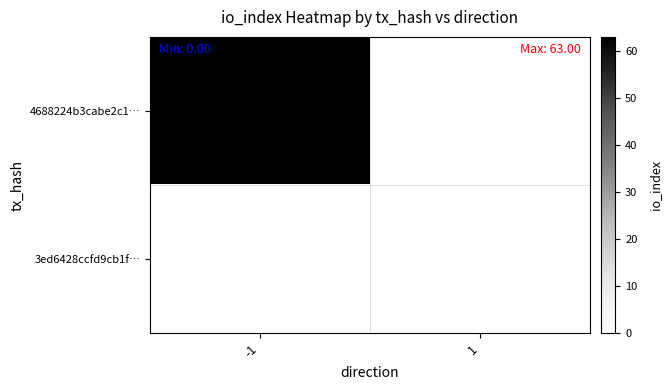

Between -1 and 1, which series saw the biggest shift?

4688224b3cabe2c1…